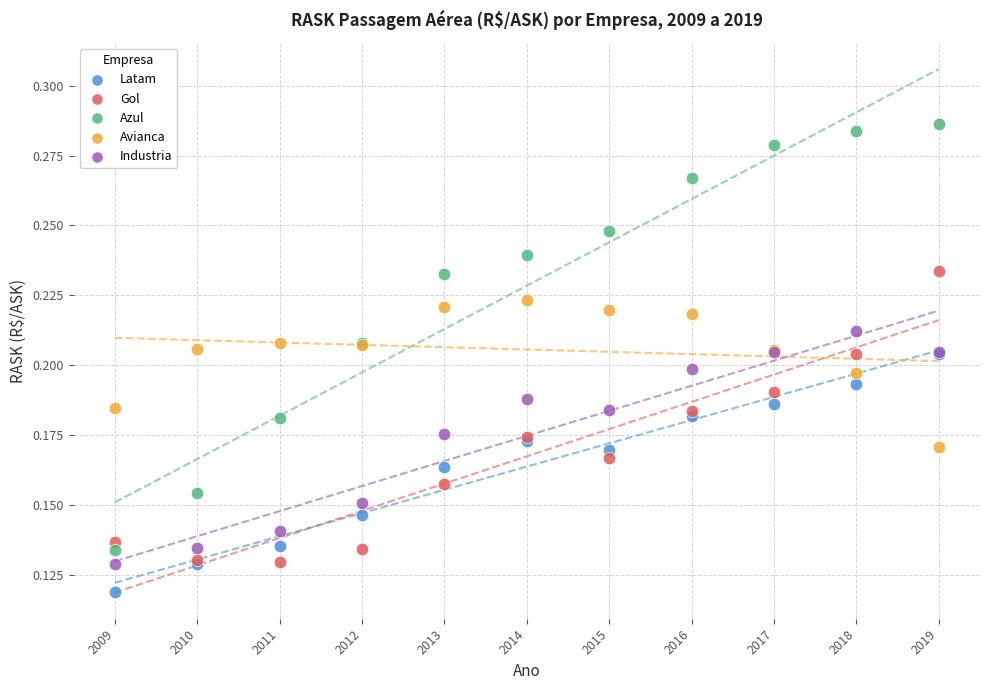

What are all the series names shown in the legend?

Latam, Gol, Azul, Avianca, Industria